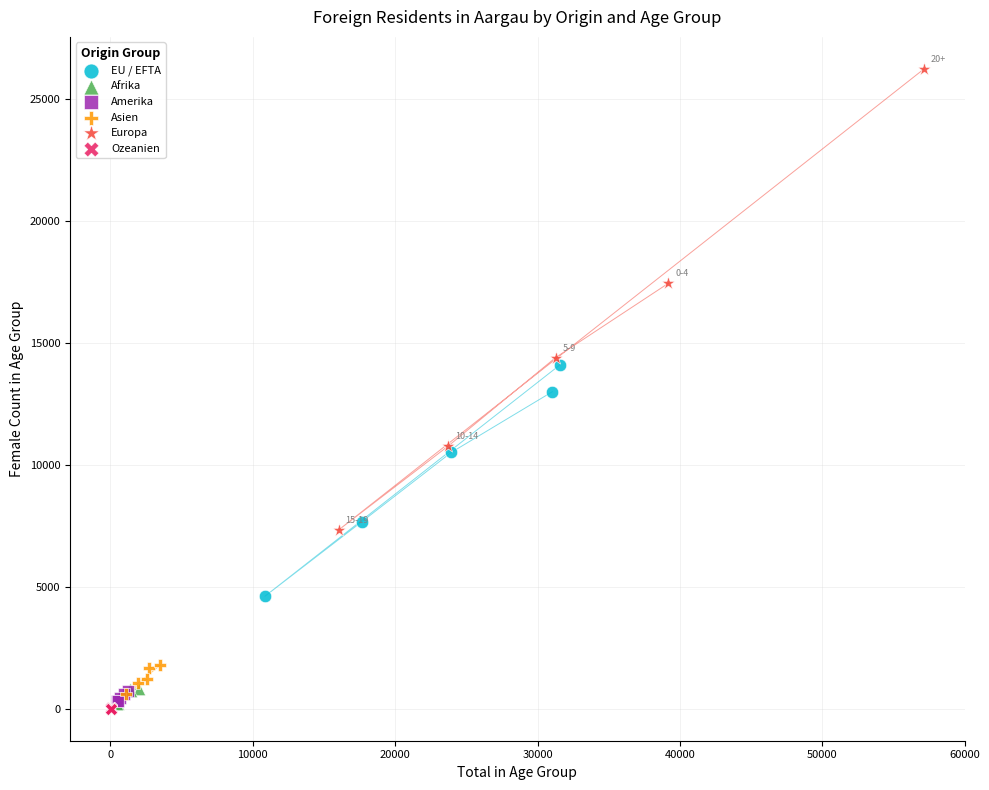

Which series reaches the maximum Y coordinate?

Europa